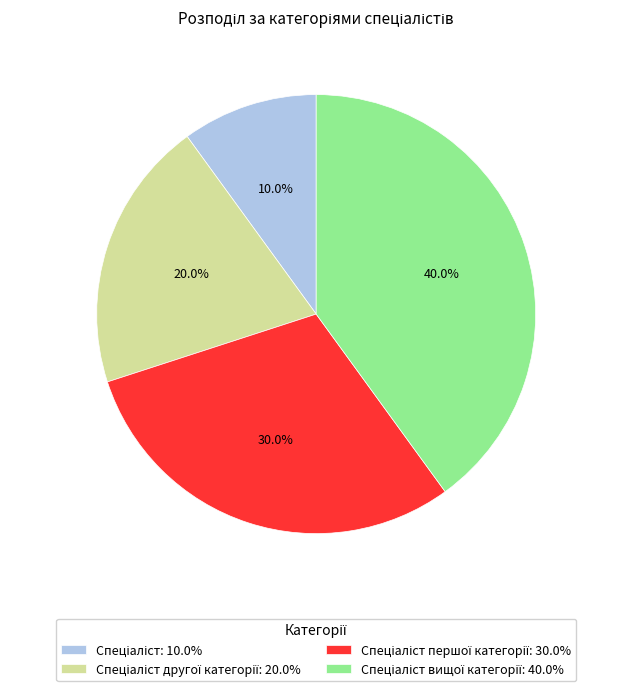

How many slices are in this pie chart?

4